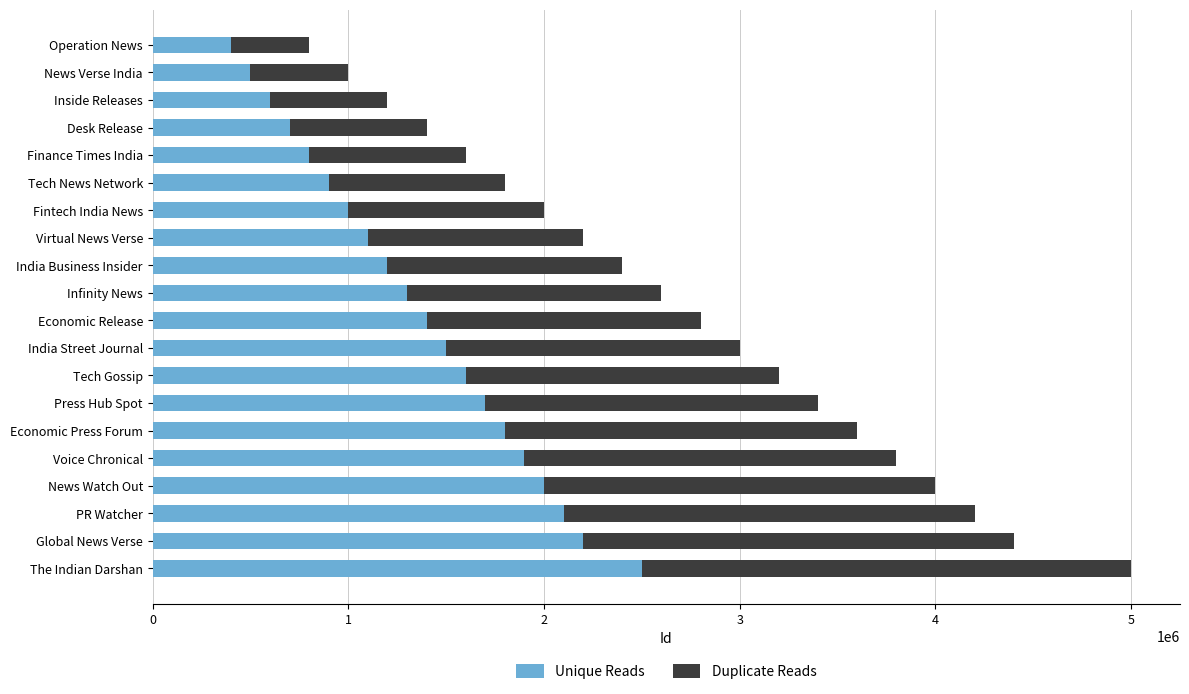

What is the highest value of the Unique Reads series?

2500000